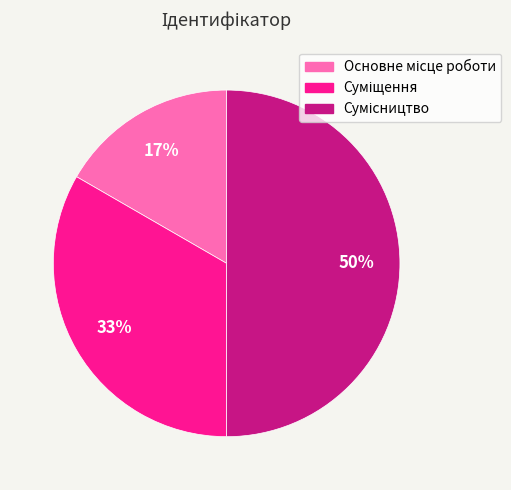

How many slices are in this pie chart?

3